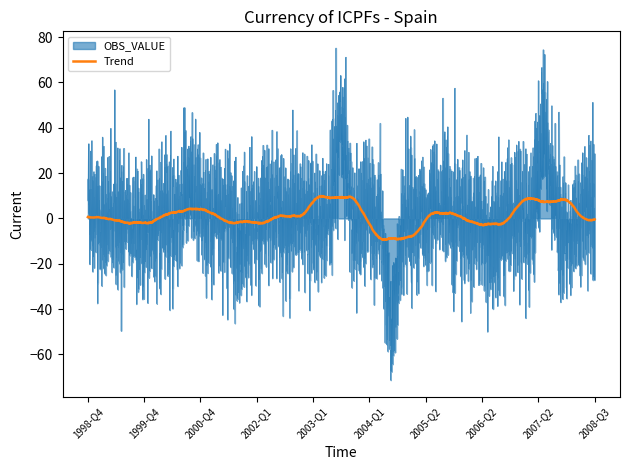

What is the lowest value of the Trend series?

-9.4